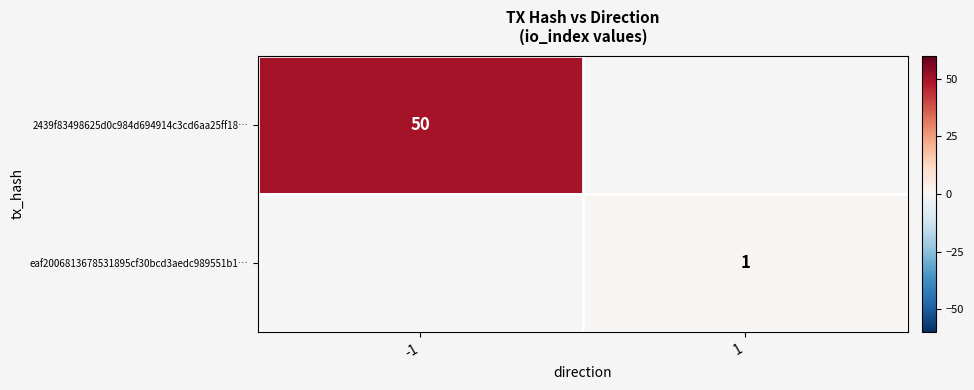

The value of 2439f83498625d0c984d694914c3cd6aa25ff18… at -1 is 50. True or false?

True